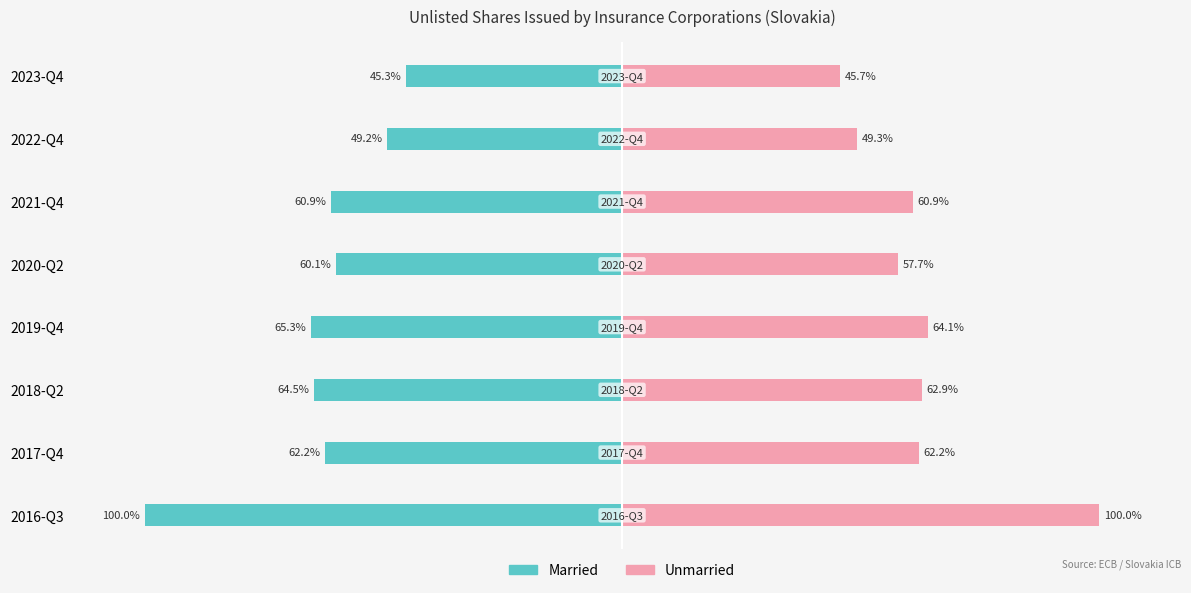

How many bars are there in each group?

2